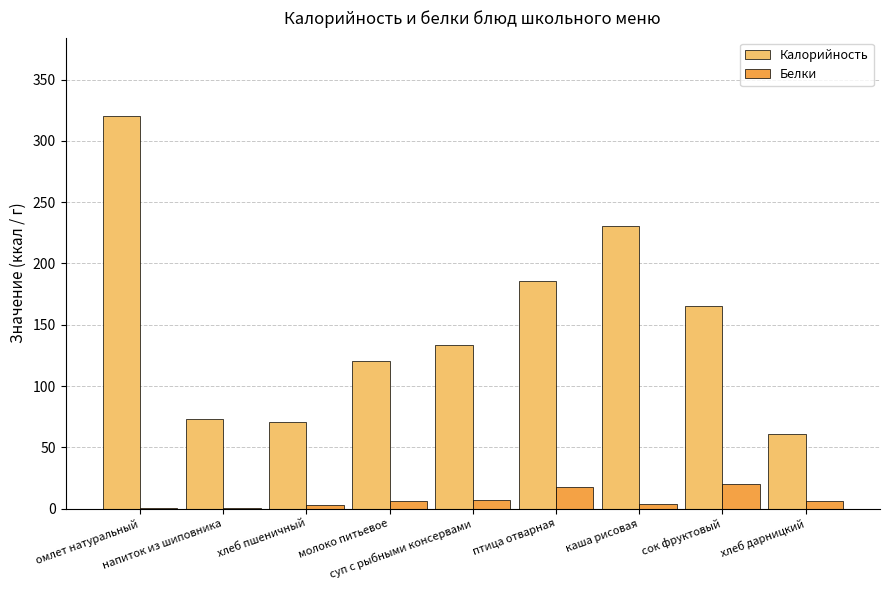

Are the bars grouped side by side (vs. stacked)?

Yes